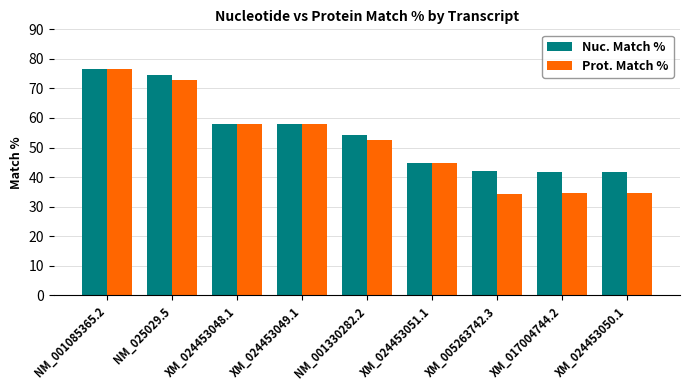

Which series changed the most between NM_001085365.2 and XM_017004744.2?

Prot. Match %